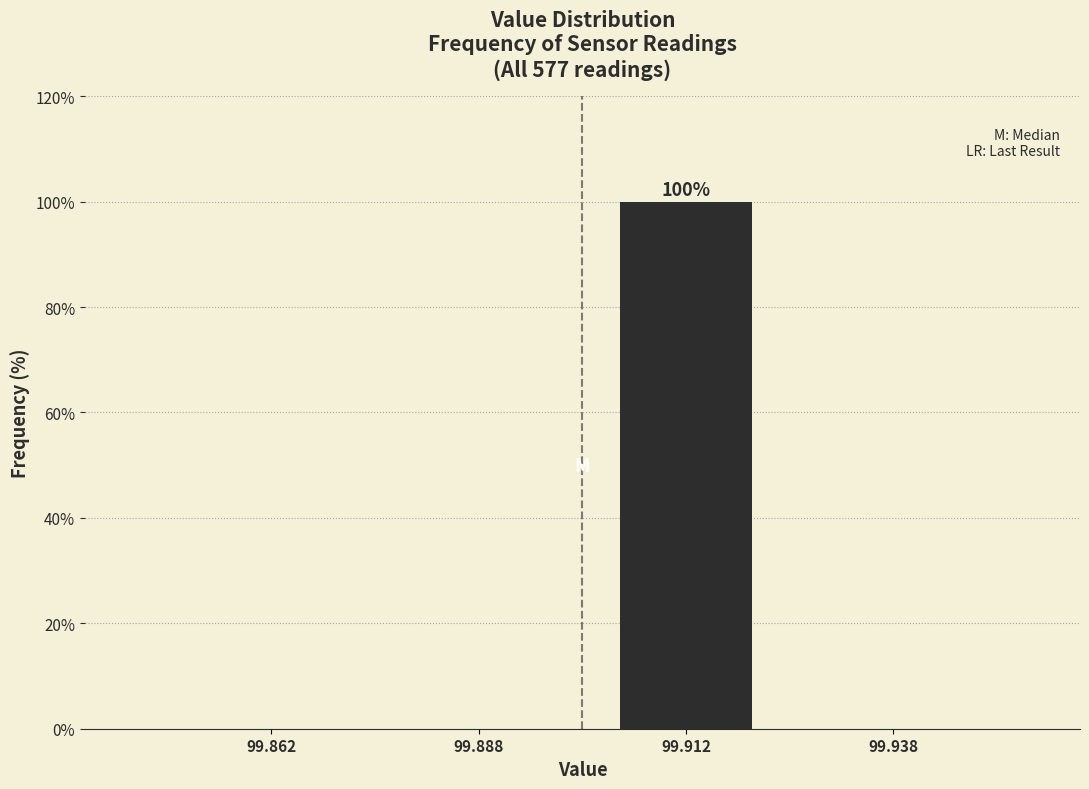

Reading left to right, list all the values displayed in this chart.

99.862=0	99.888=0	99.912=100	99.938=0